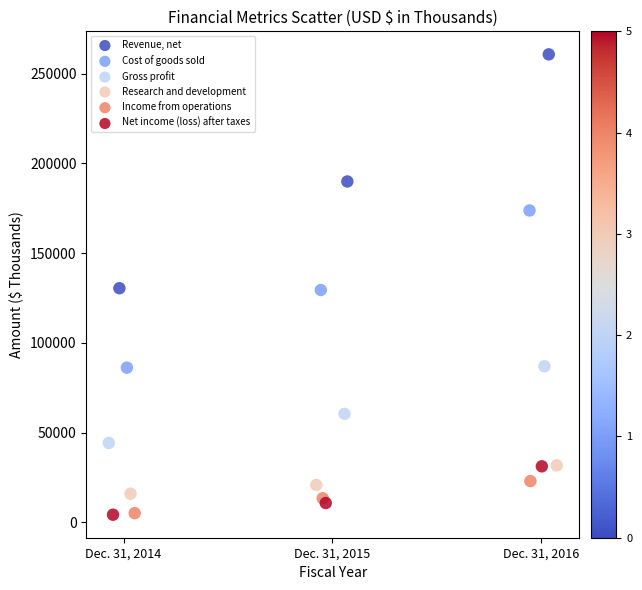

Which series has the largest Y range (max minus min)?

Revenue, net